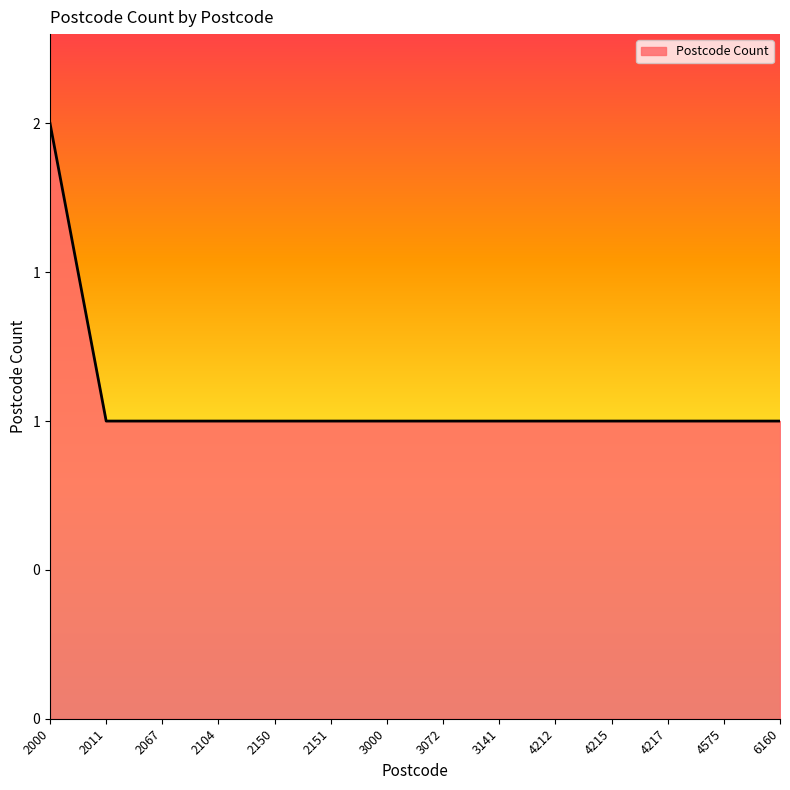

Is this an area chart (filled region under the line)?

Yes